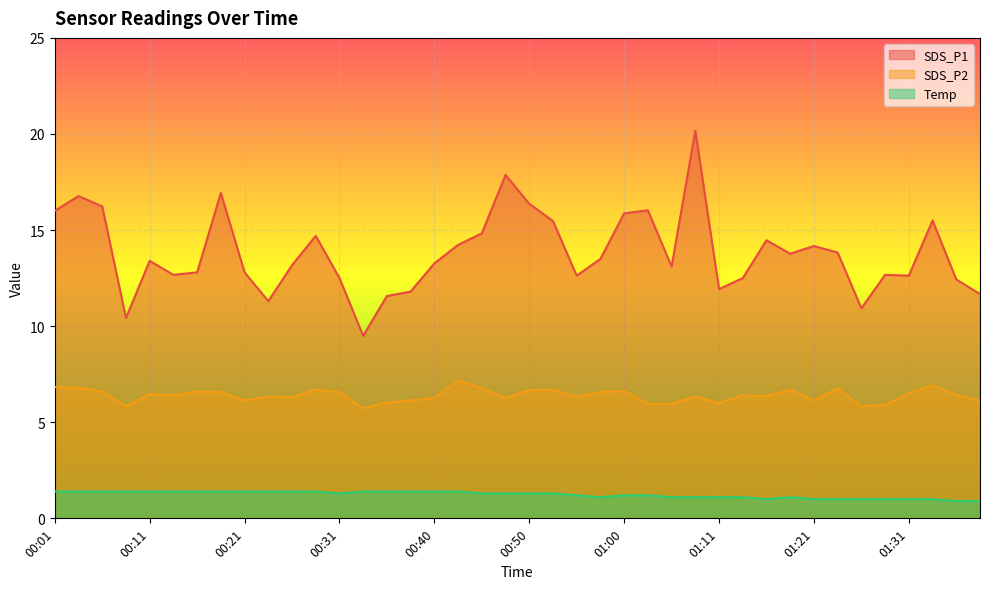

Does the chart display data point markers on the line(s)?

No